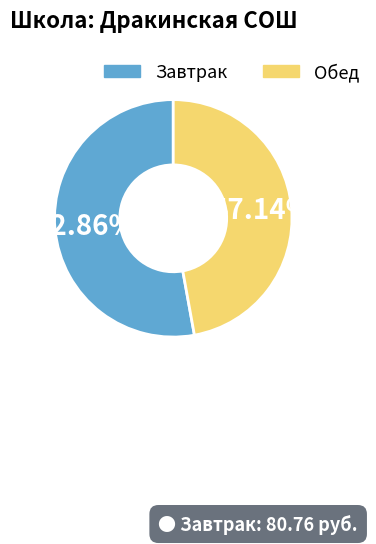

Is there any slice that represents more than half of the pie?

Yes